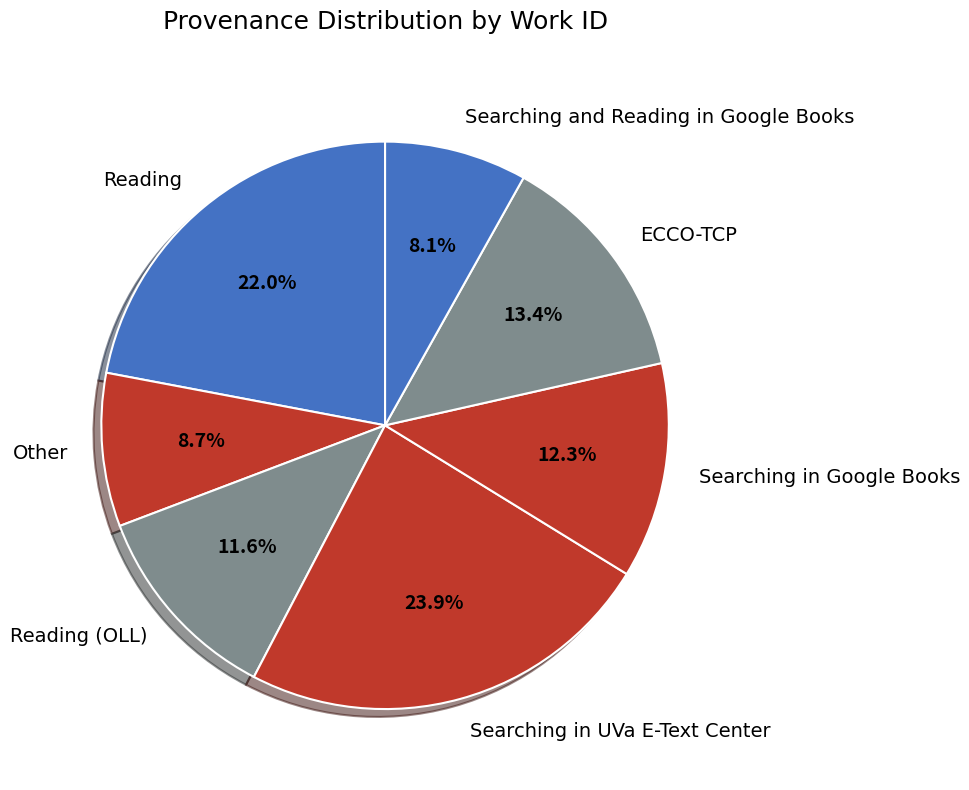

Is Reading the majority of the pie?

No